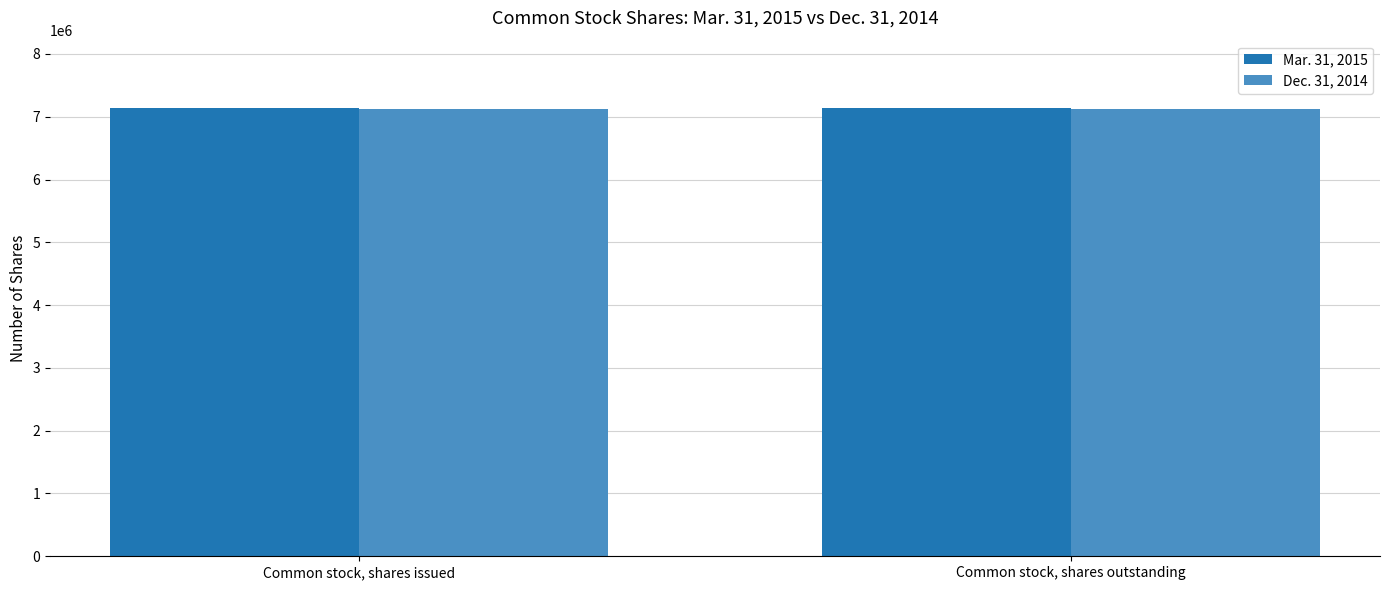

What is the greatest value displayed?

7141000